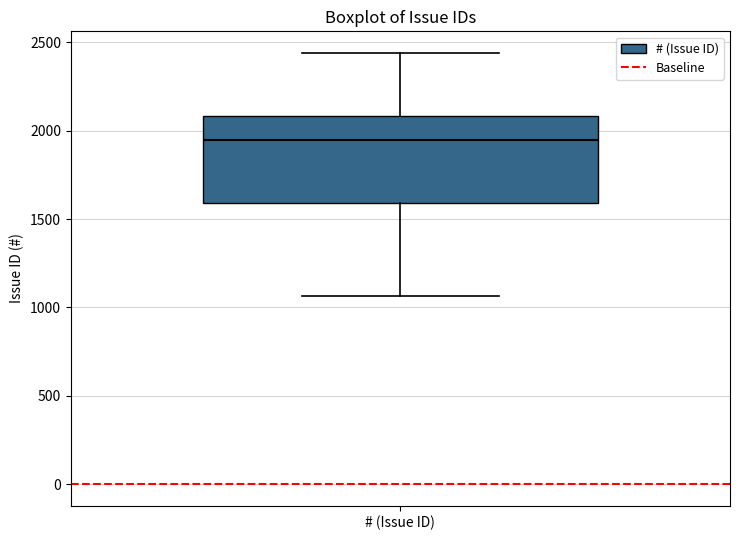

Transcribe this box plot: give where the median line is, the range the box spans, and where the two whiskers end, as read against the y-axis. The values are not printed on the chart, so give them approximately, as read against the axis.

median 1950, box 1600 to 2100, whiskers 1050 to 2450